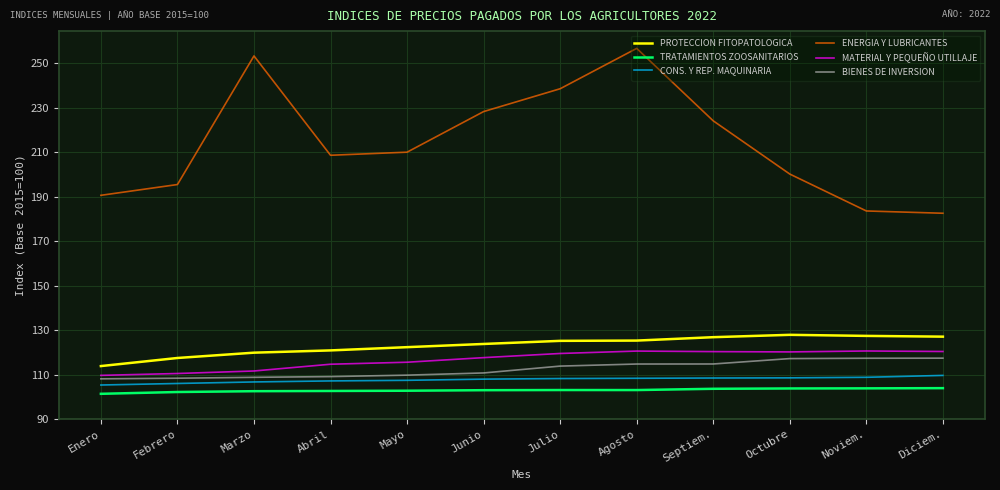

What is the smallest value displayed?

101.4